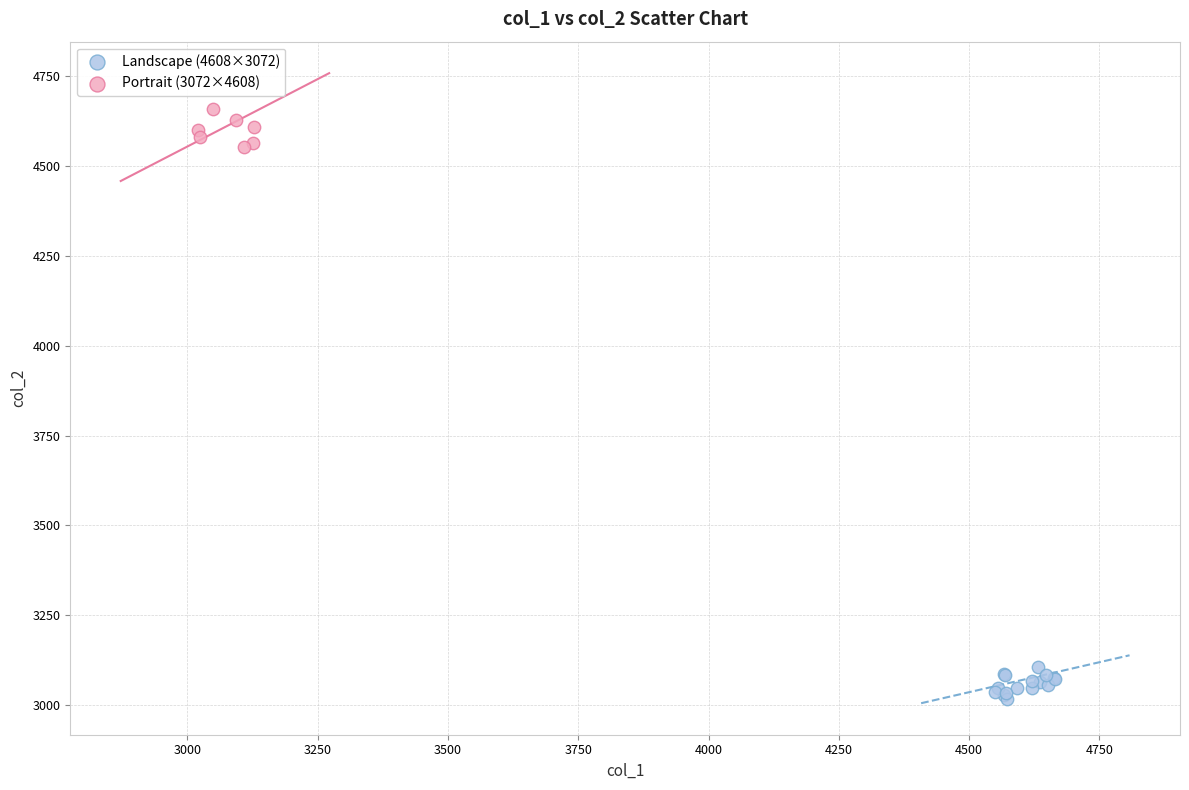

Which series contains the highest Y value?

Portrait (3072×4608)